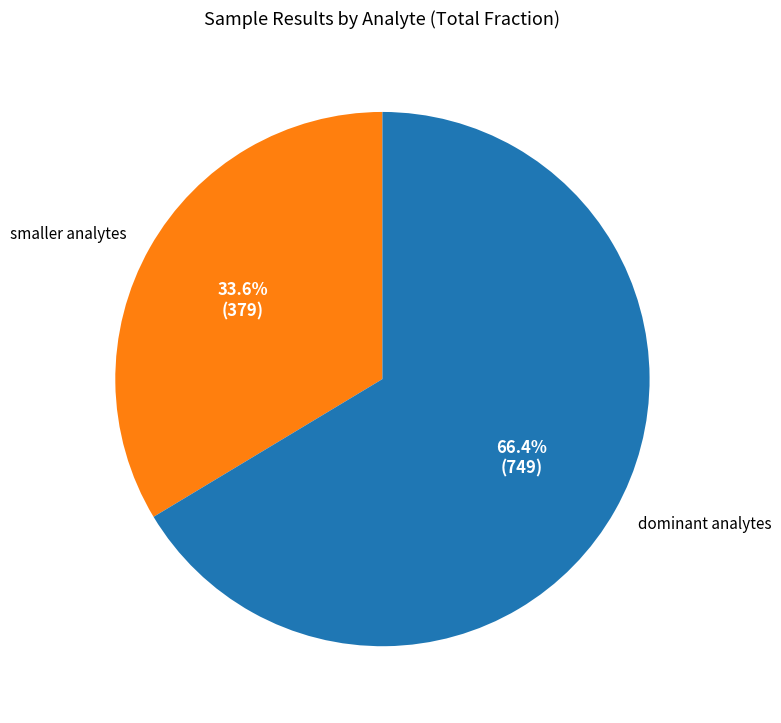

Count the number of slices in the pie.

2